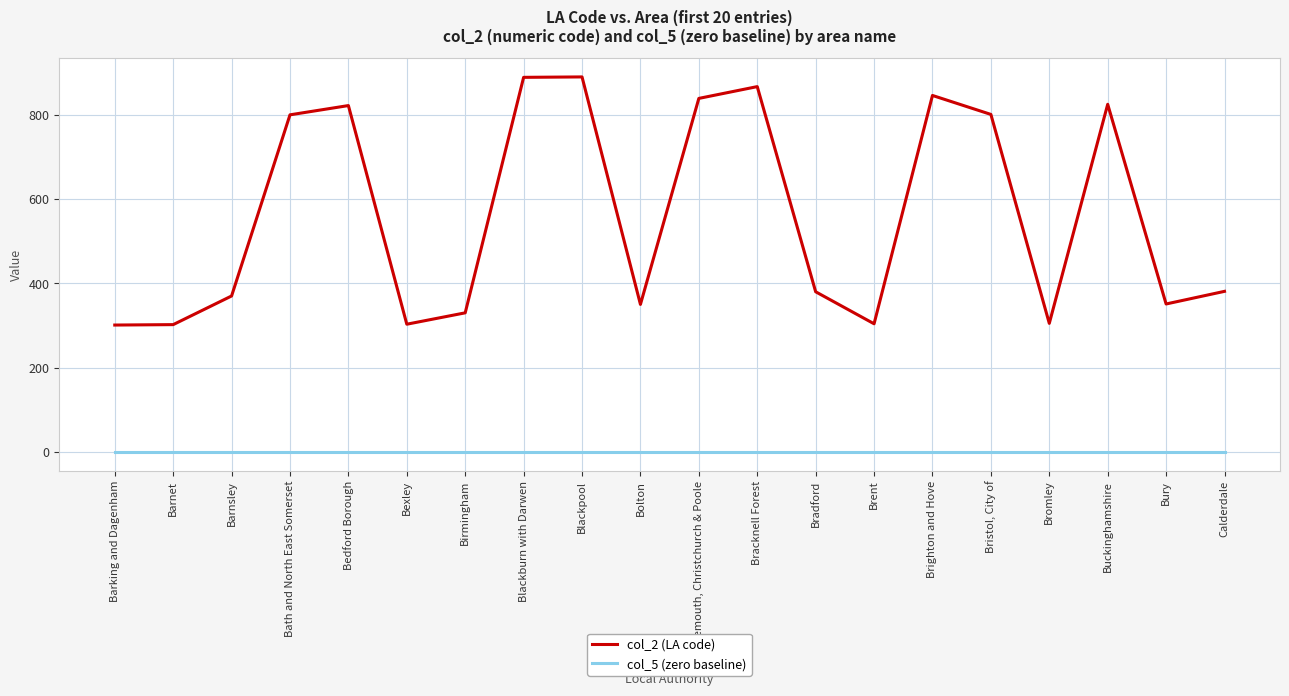

List the series in order of their peak value, highest first.

col_2 (LA code), col_5 (zero baseline)